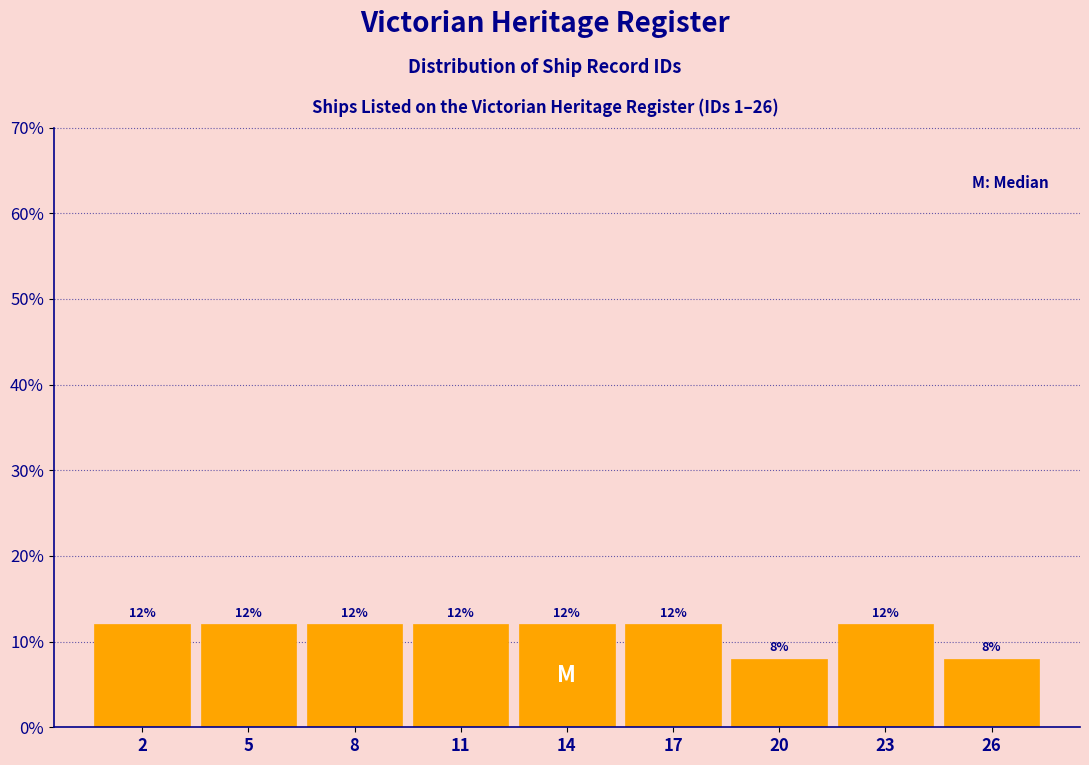

Reading left to right, what are all the values shown in this chart?

2=12	5=12	8=12	11=12	14=12	17=12	20=8	23=12	26=8